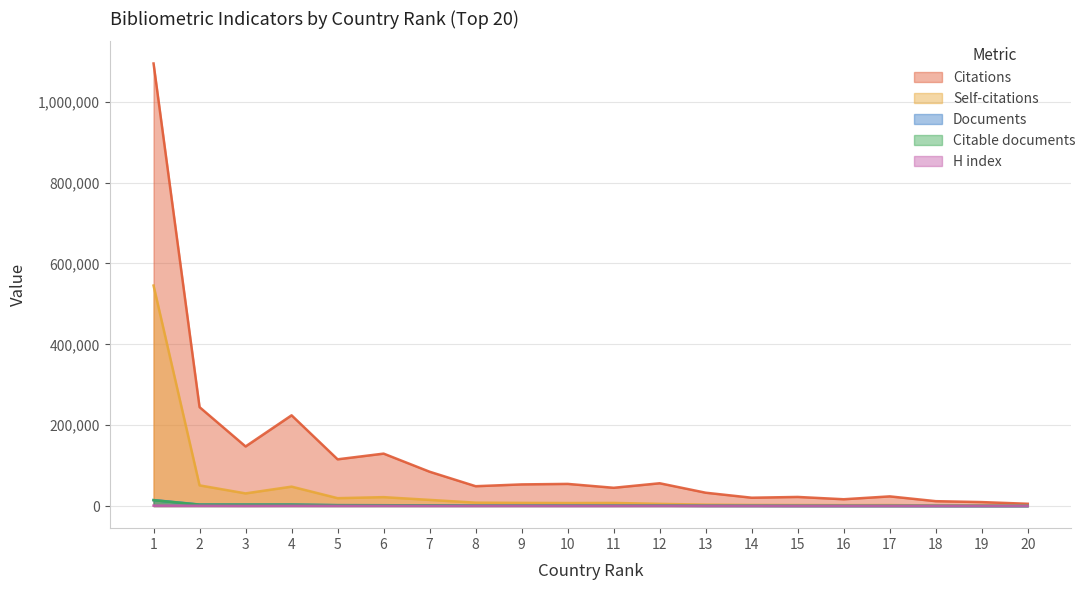

Does the chart have visible grid lines?

Yes